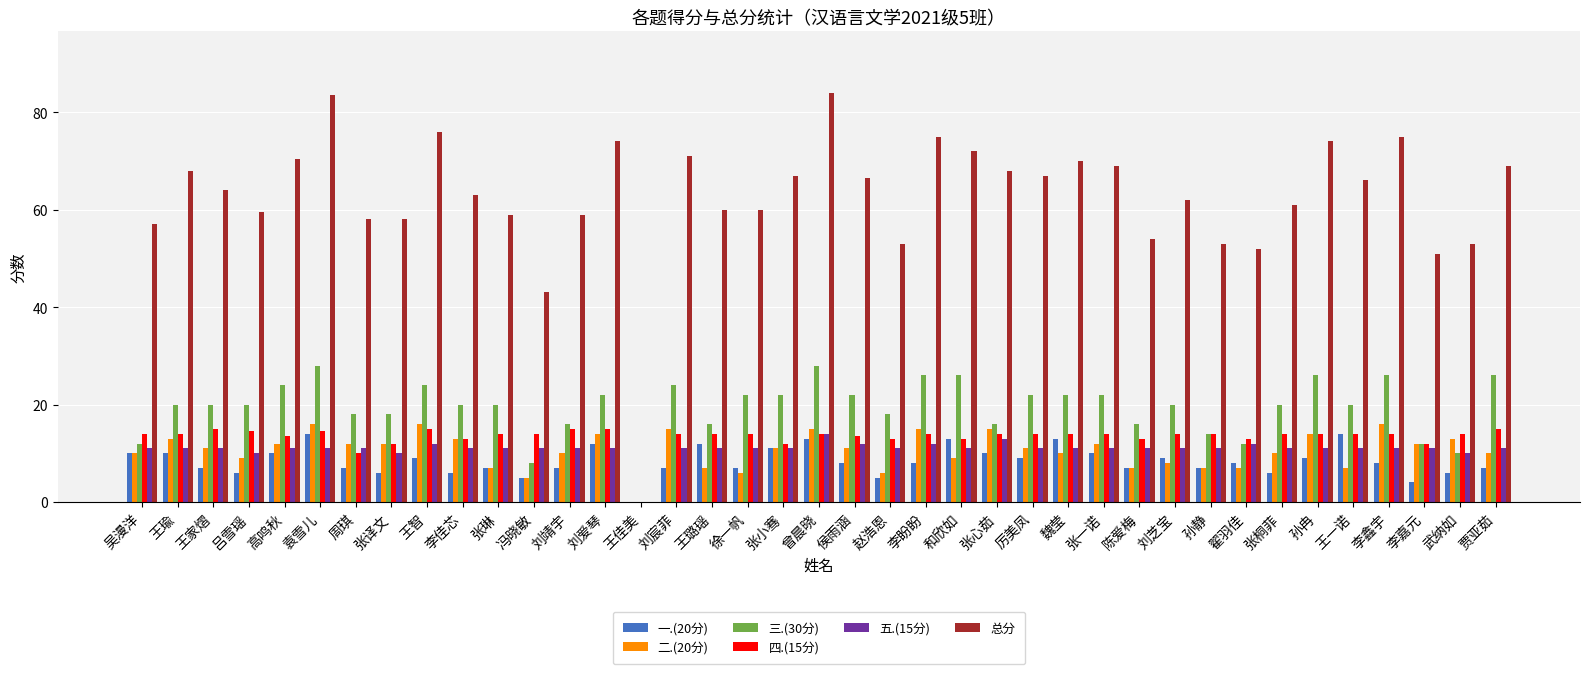

Does the chart contain stacked bars?

No